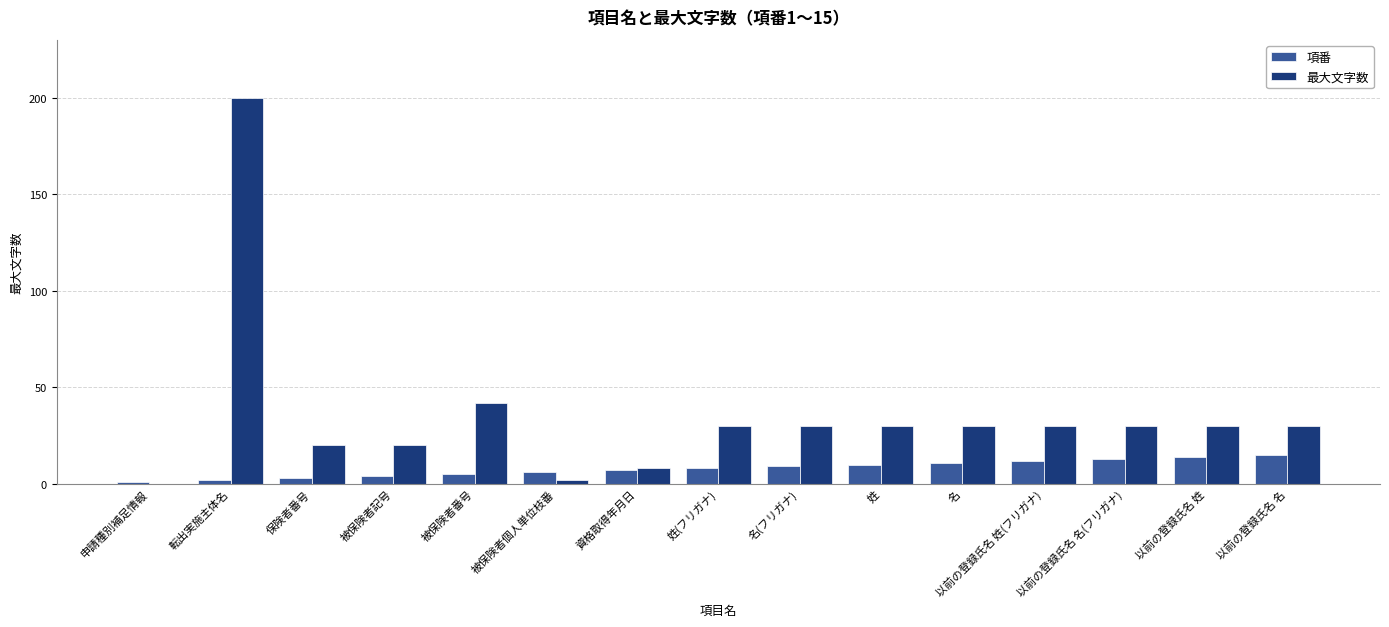

What is the sum of all 最大文字数 values?

532